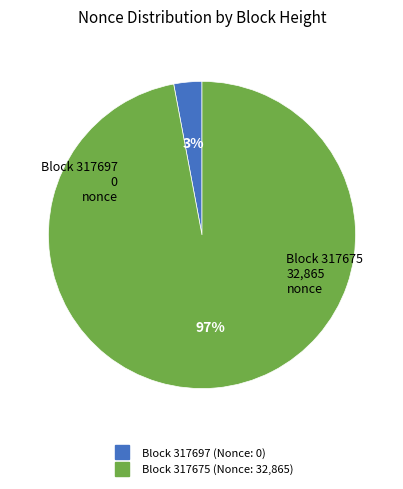

Does any single category account for the majority?

Yes